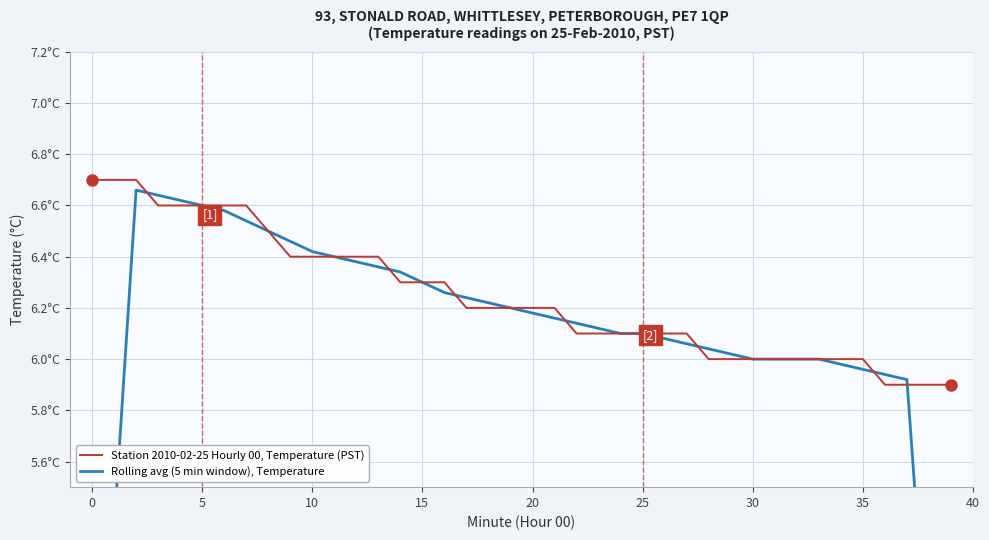

What are all the series names shown in the legend?

Station 2010-02-25 Hourly 00, Temperature (PST), Rolling avg (5 min window), Temperature